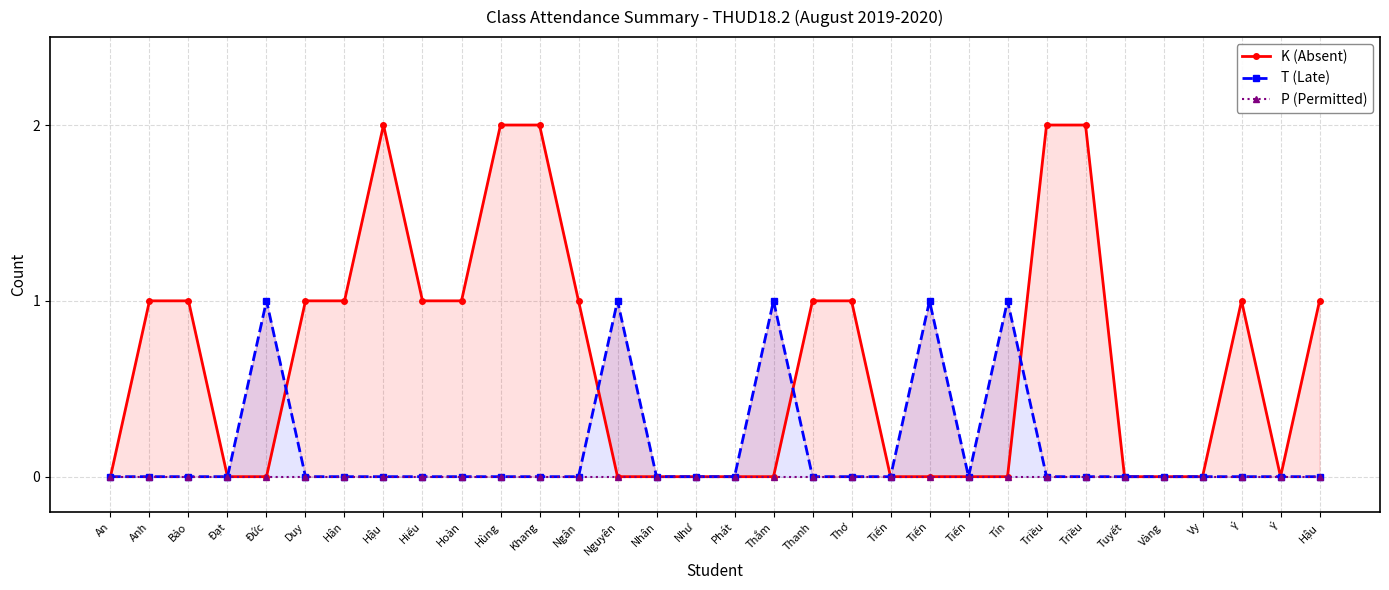

Reading left to right, transcribe all the data shown in this chart.

K (Absent): An=0	Anh=1	Bảo=1	Đạt=0	Đức=0	Duy=1	Hân=1	Hậu=2	Hiếu=1	Hoàn=1	Hùng=2	Khang=2	Ngân=1	Nguyên=0	Nhân=0	Như=0	Phát=0	Thắm=0	Thanh=1	Thơ=1	Tiến=0	Tiến=0	Tiến=0	Tín=0	Triều=2	Triều=2	Tuyết=0	Vàng=0	Vy=0	Ý=1	Ý=0	Hậu=1
T (Late): An=0	Anh=0	Bảo=0	Đạt=0	Đức=1	Duy=0	Hân=0	Hậu=0	Hiếu=0	Hoàn=0	Hùng=0	Khang=0	Ngân=0	Nguyên=1	Nhân=0	Như=0	Phát=0	Thắm=1	Thanh=0	Thơ=0	Tiến=0	Tiến=1	Tiến=0	Tín=1	Triều=0	Triều=0	Tuyết=0	Vàng=0	Vy=0	Ý=0	Ý=0	Hậu=0
P (Permitted): An=0	Anh=0	Bảo=0	Đạt=0	Đức=0	Duy=0	Hân=0	Hậu=0	Hiếu=0	Hoàn=0	Hùng=0	Khang=0	Ngân=0	Nguyên=0	Nhân=0	Như=0	Phát=0	Thắm=0	Thanh=0	Thơ=0	Tiến=0	Tiến=0	Tiến=0	Tín=0	Triều=0	Triều=0	Tuyết=0	Vàng=0	Vy=0	Ý=0	Ý=0	Hậu=0